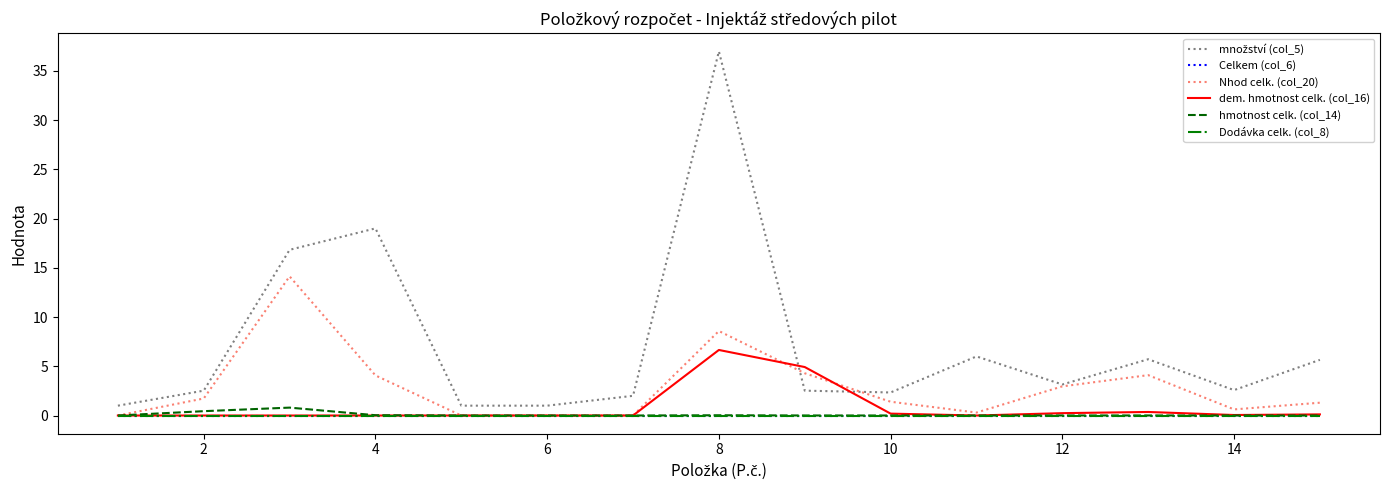

Does the chart have visible grid lines?

No